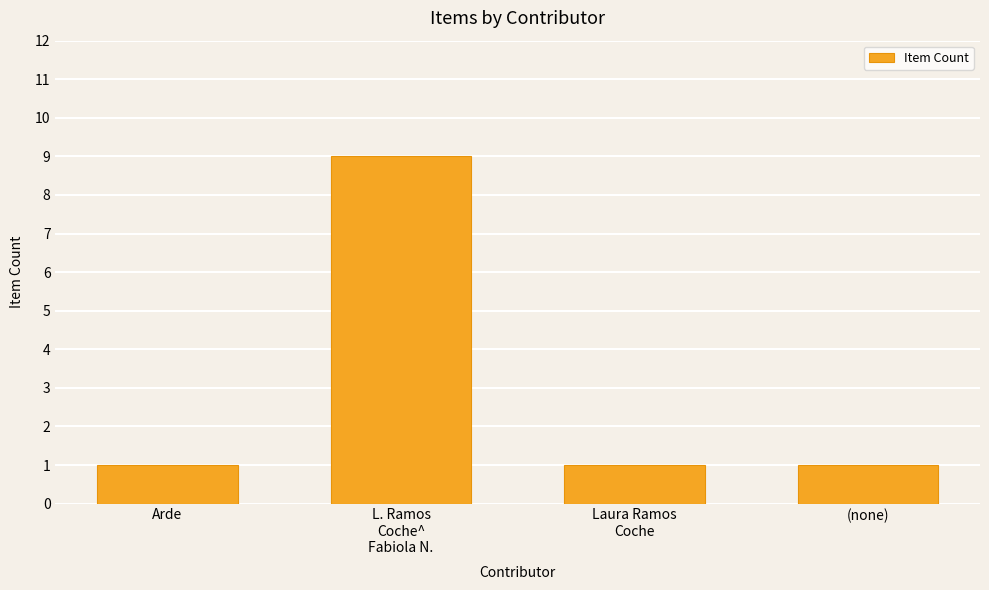

The value at (none) is 2. True or false?

False